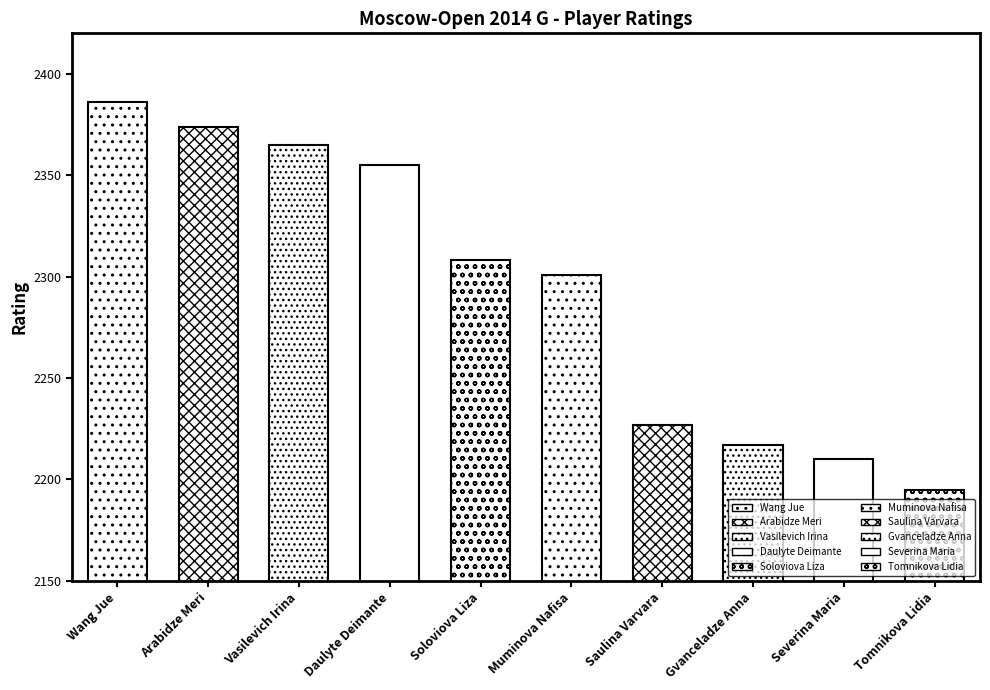

Is it true that the value at Saulina Varvara is 2227?

True